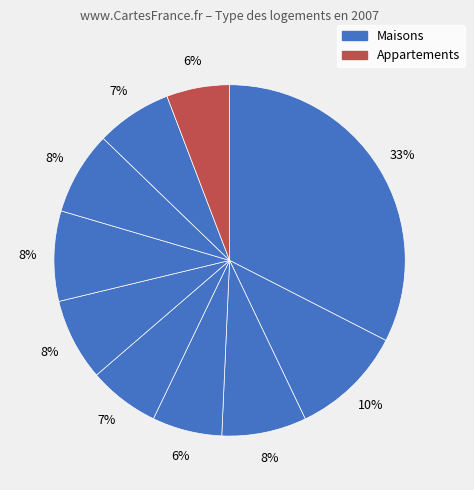

Count the number of slices in the pie.

10